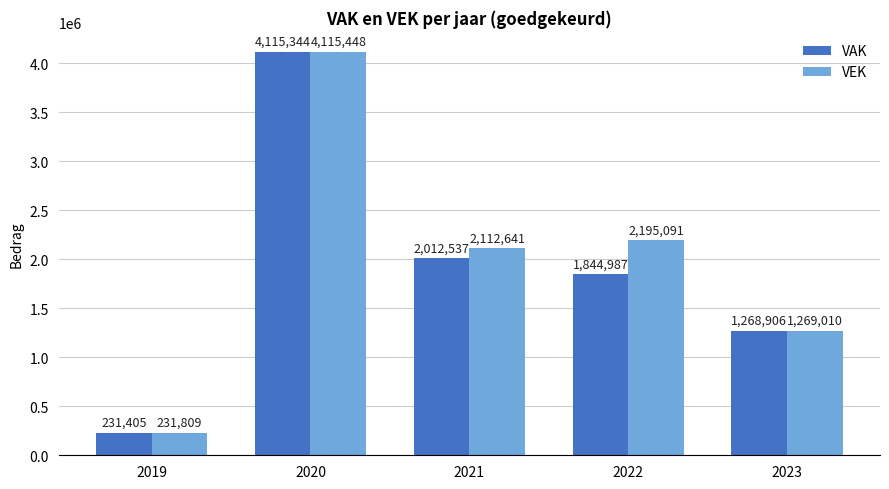

Which label corresponds to the largest value in the chart?

2020